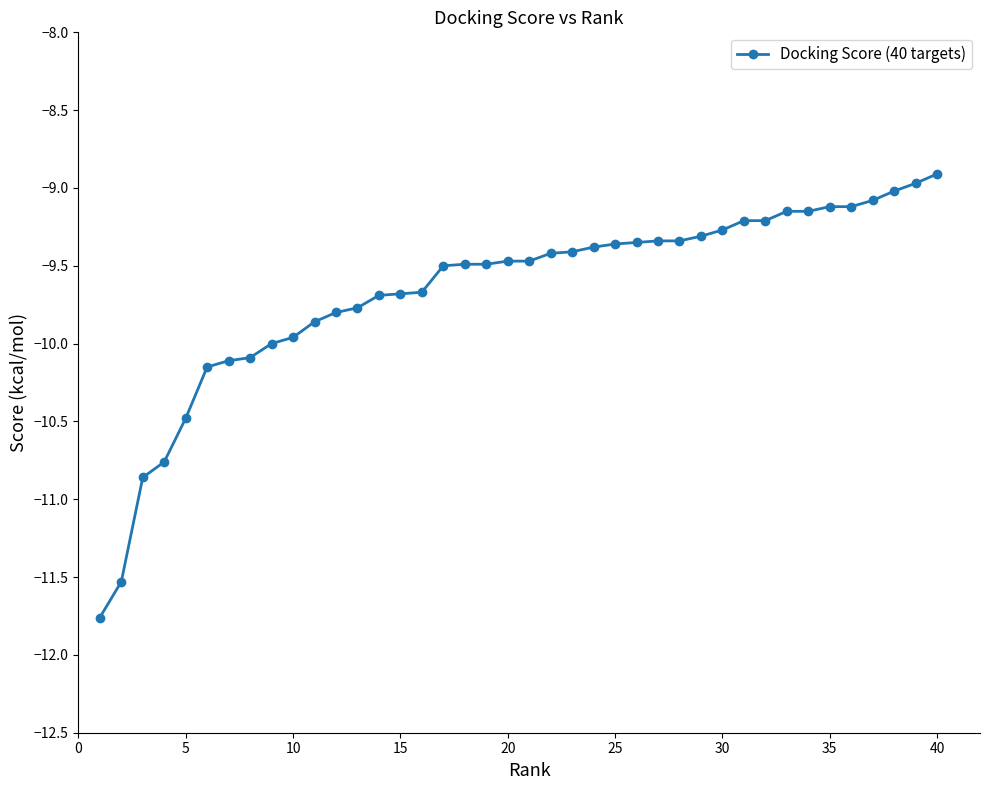

What is the value of the 40th point from the left?

-8.9